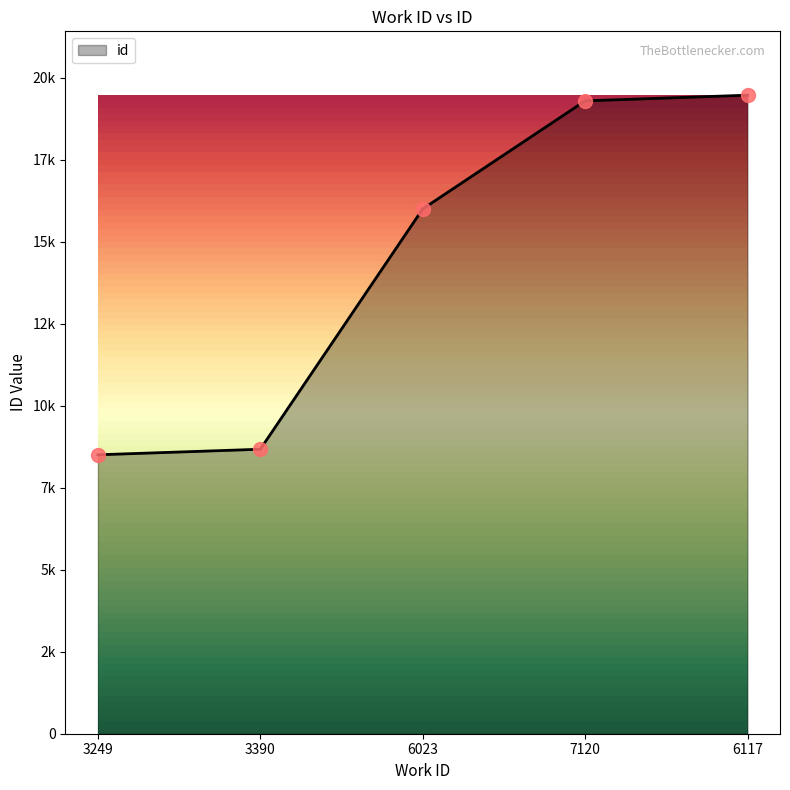

What is the change in value from 3390 to 7120?

+10620